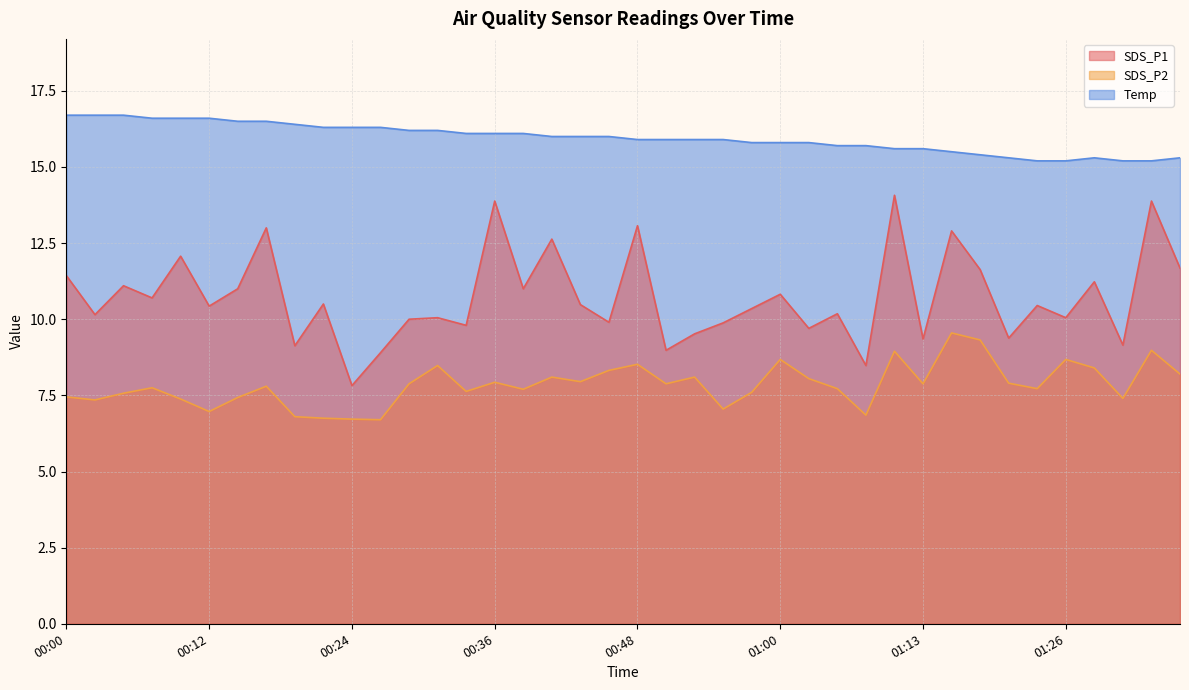

True or false: SDS_P2 and Temp intersect in this chart.

False